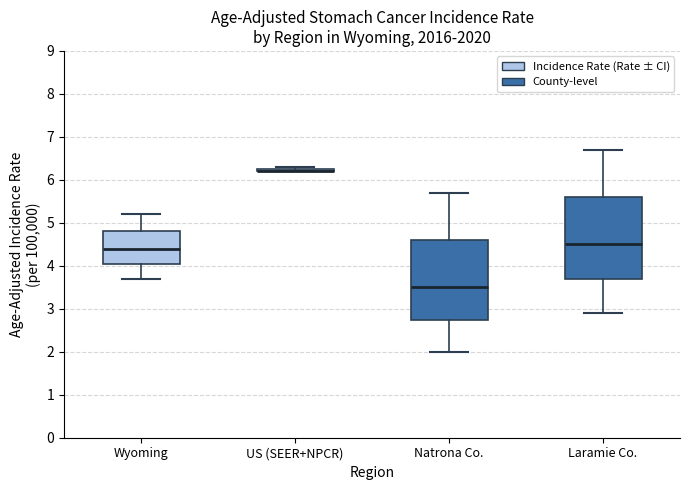

Where does the lower whisker of the box for Natrona Co. end on the y-axis? The values are not printed on the chart, so give them approximately, as read against the axis.

2.0